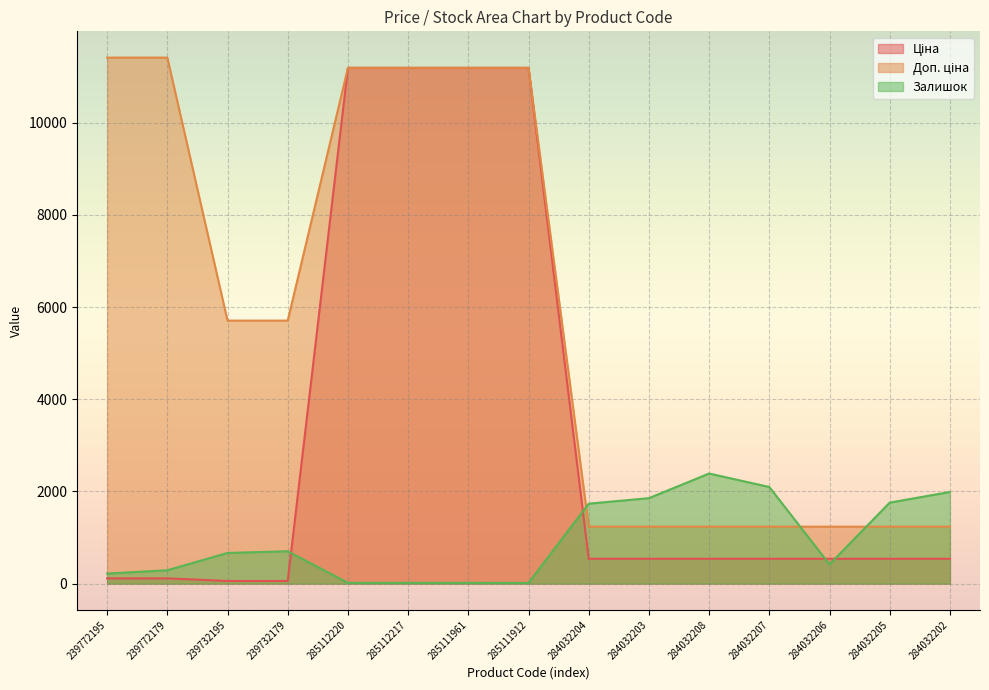

Between 285111961 and 284032204, which series saw the biggest shift?

Ціна